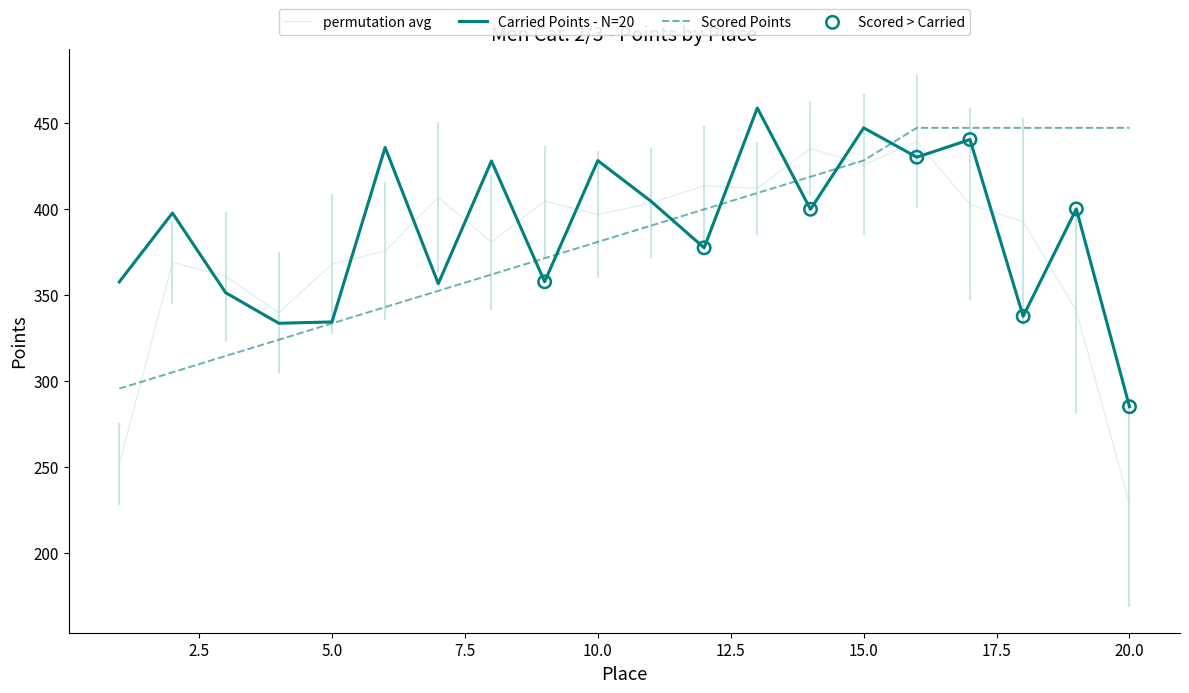

What is the greatest value displayed?

458.5